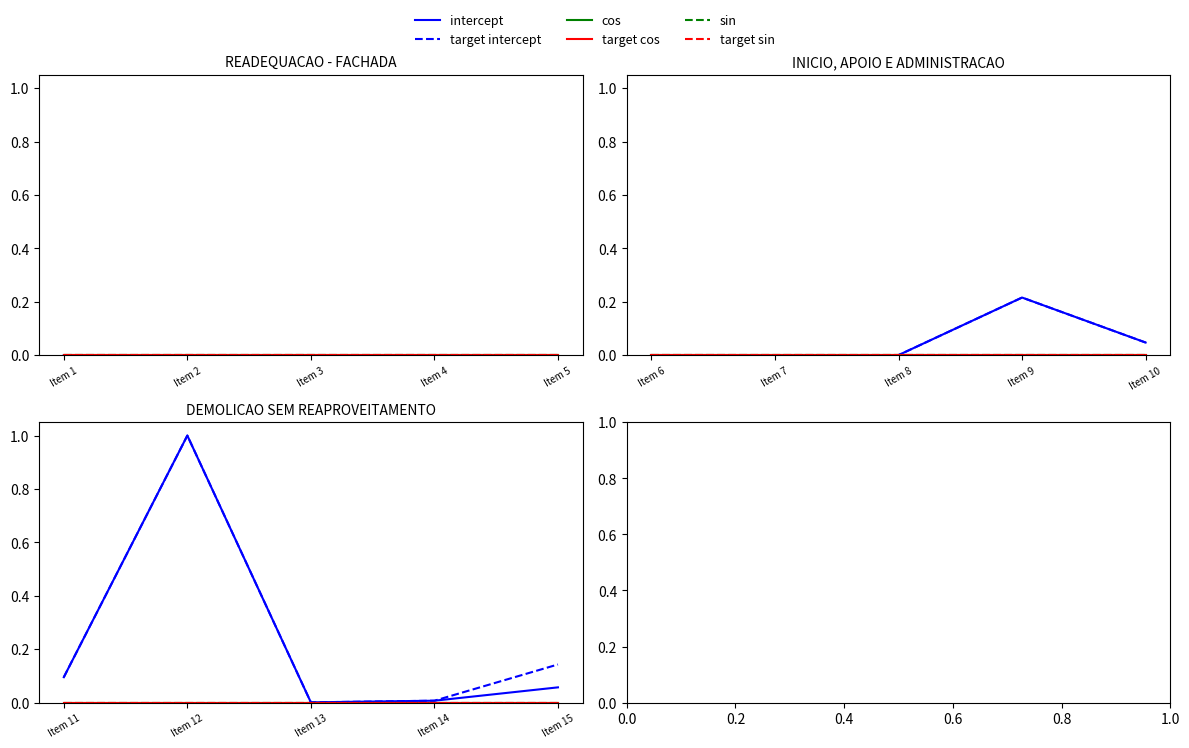

At how many categories does at least one series exceed 0?

5